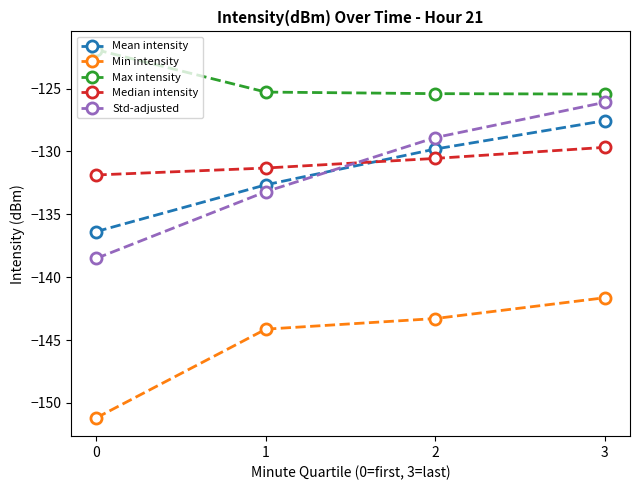

True or false: Min intensity and Median intensity cross at least once.

False